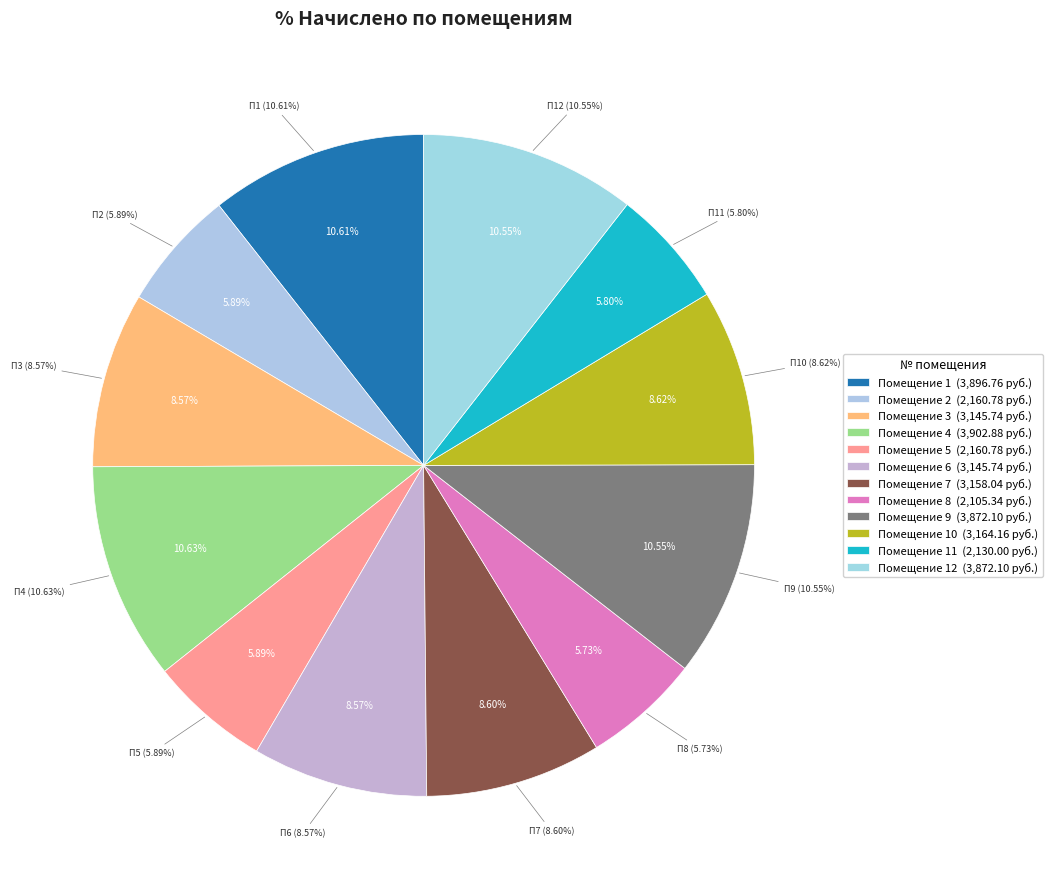

To the nearest percent, what percentage of the pie is 7?

9%